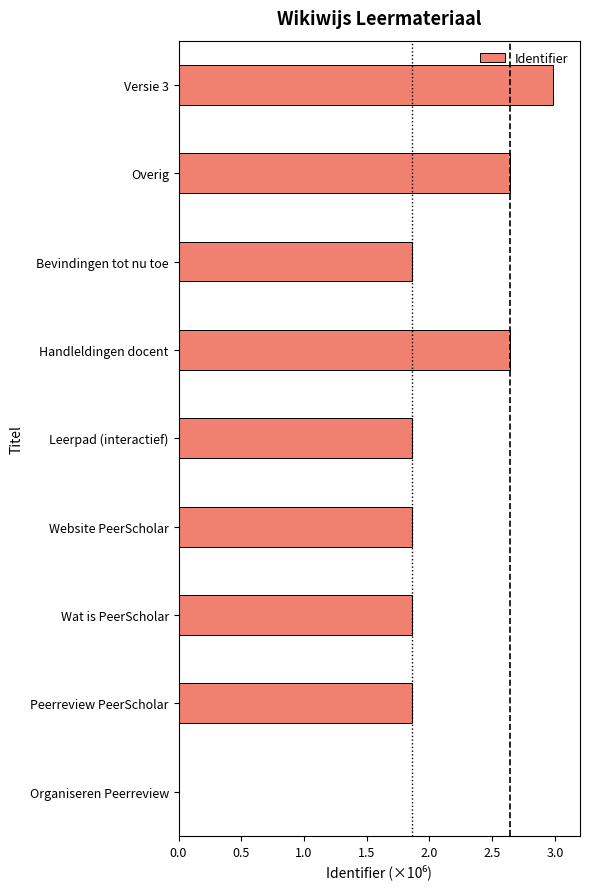

What is the change in value from Organiseren Peerreview to Bevindingen tot nu toe?

+1.9